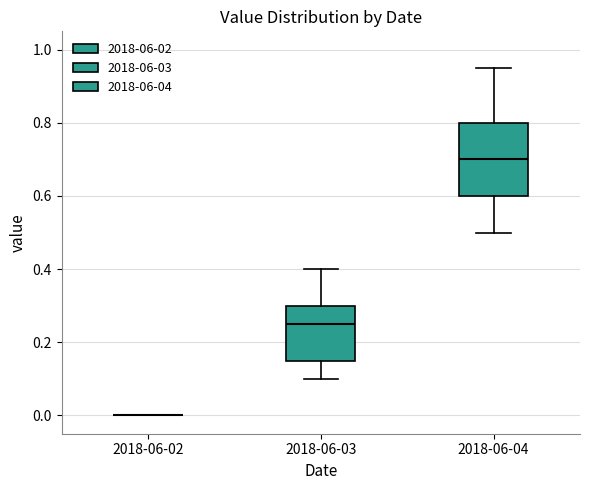

Where does the median line of the box for 2018-06-03 sit on the y-axis? The values are not printed on the chart, so give them approximately, as read against the axis.

0.26